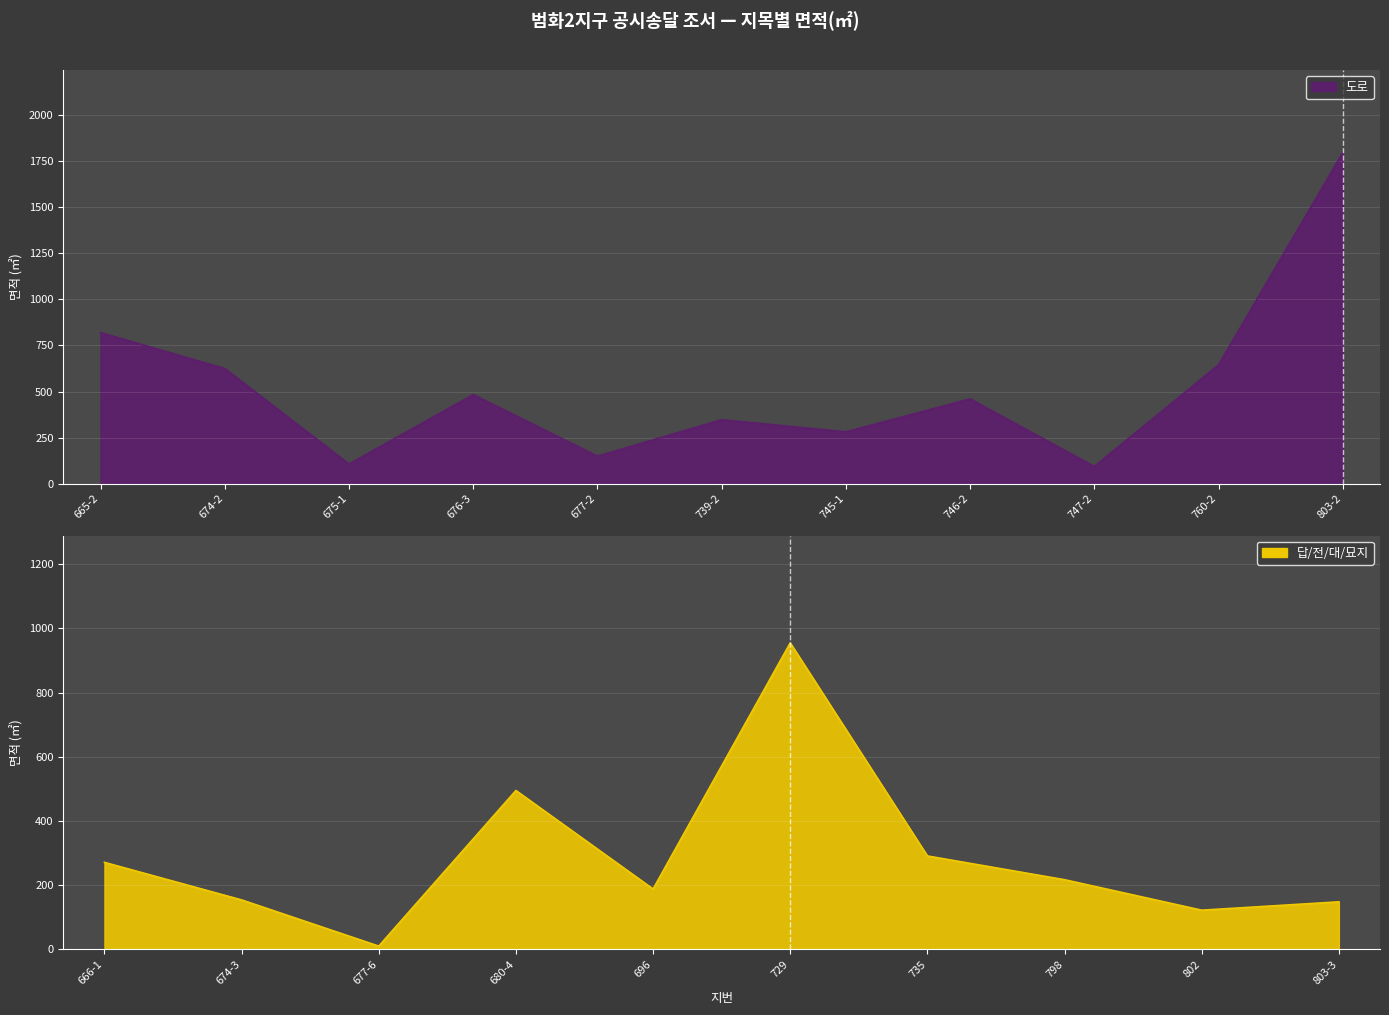

Which category has the highest value across all series?

803-2